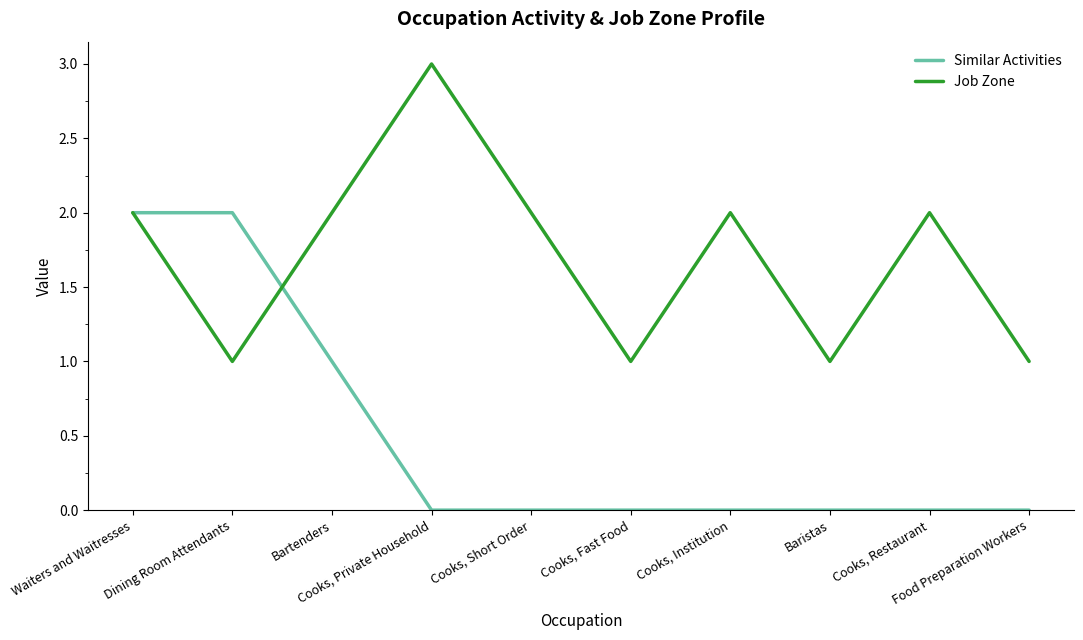

Between Cooks, Short Order and Cooks, Fast Food, which series saw the biggest shift?

Job Zone